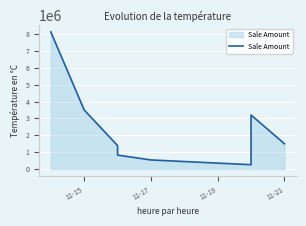

What is the difference between the values at 11-21 and 11-17?

963000